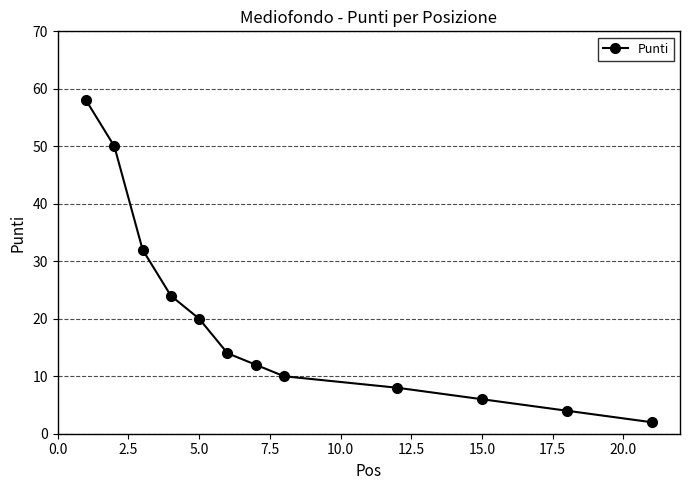

What is the maximum value shown in the chart?

58